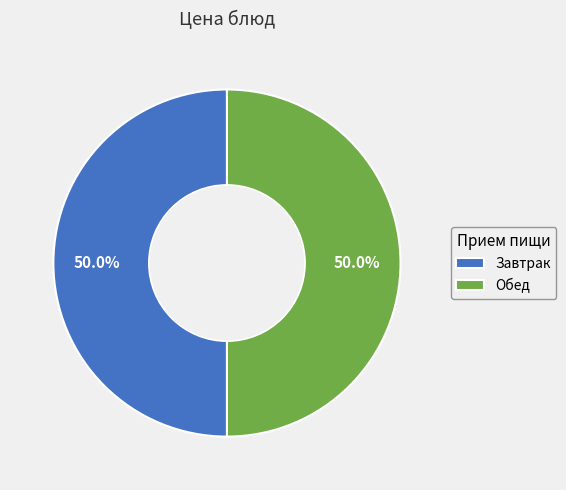

Approximately how many times larger is the value at Обед compared to Завтрак?

1.0